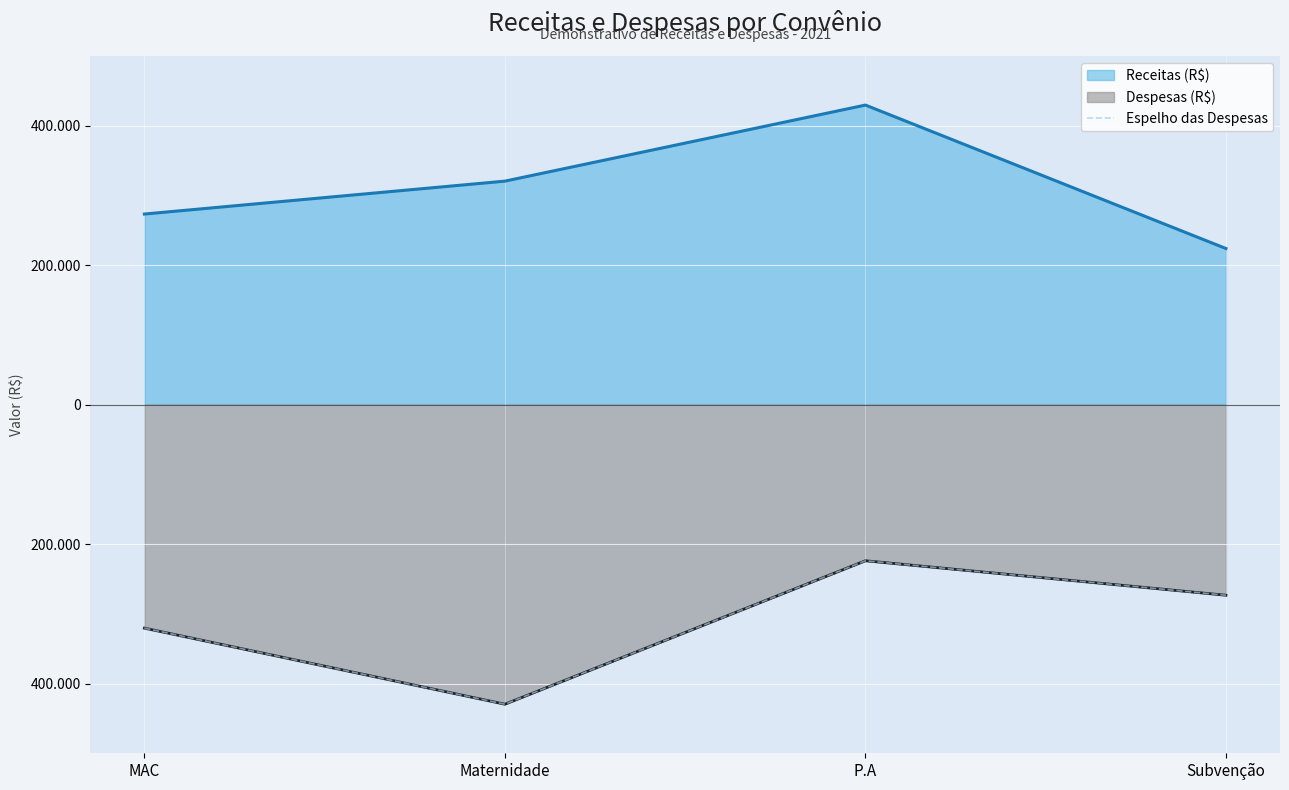

At which label does the data first exceed -273355?

P.A